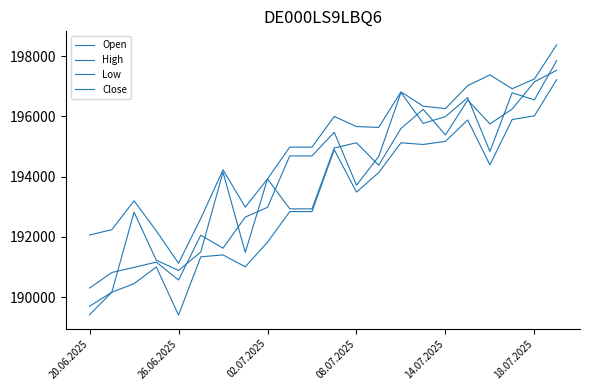

How many lines are shown in the chart?

4